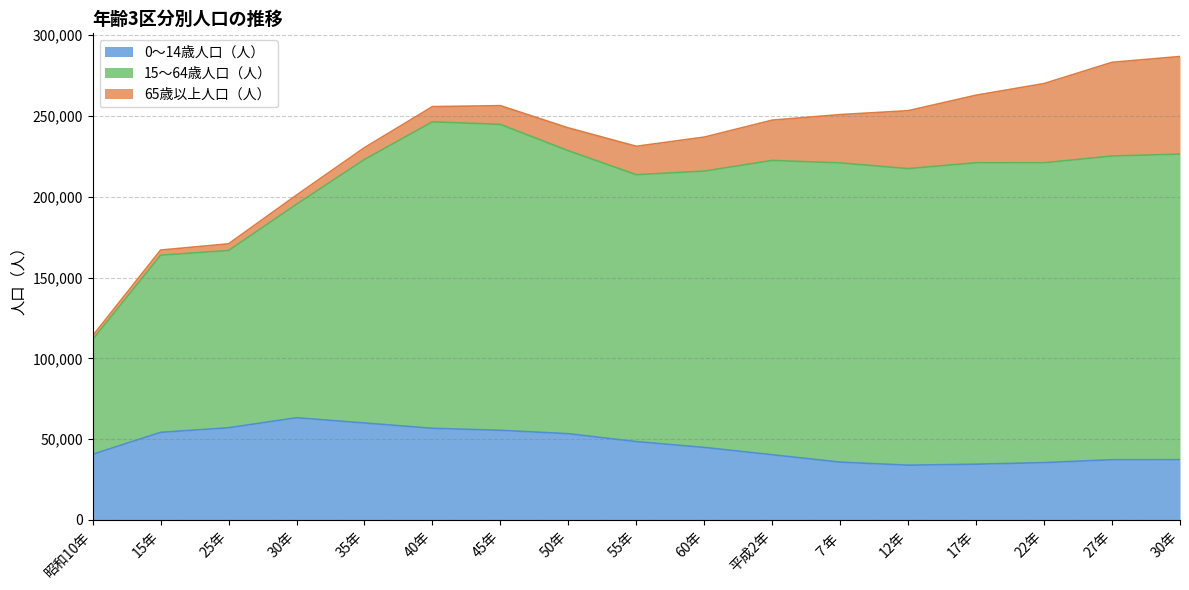

What is the difference between the maximum and minimum values in the 0～14歳人口（人） series?

29355